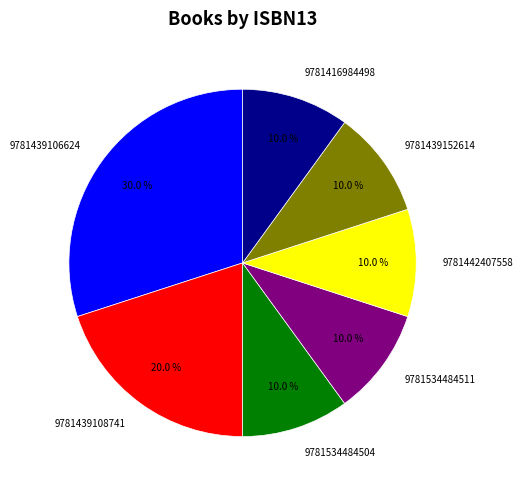

Does 9781439108741 represent more than half of the total?

No